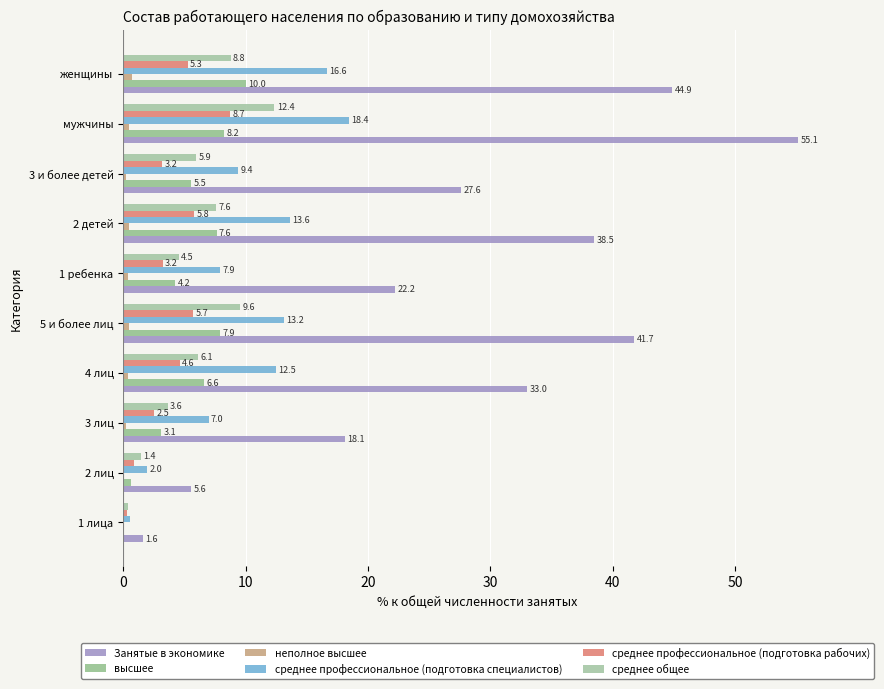

Reading left to right, what are all the values shown in this chart?

Занятые в экономике: 1.6	5.6	18.1	33.0	41.7	22.2	38.5	27.6	55.1	44.9
высшее: 0.1	0.7	3.1	6.6	7.9	4.2	7.6	5.5	8.2	10.0
неполное высшее: 0.0	0.1	0.2	0.4	0.4	0.3	0.5	0.2	0.5	0.7
среднее профессиональное (подготовка специалистов): 0.5	2.0	7.0	12.5	13.2	7.9	13.6	9.4	18.4	16.6
среднее профессиональное (подготовка рабочих): 0.3	0.9	2.5	4.6	5.7	3.2	5.8	3.2	8.7	5.3
среднее общее: 0.4	1.4	3.6	6.1	9.6	4.5	7.6	5.9	12.4	8.8